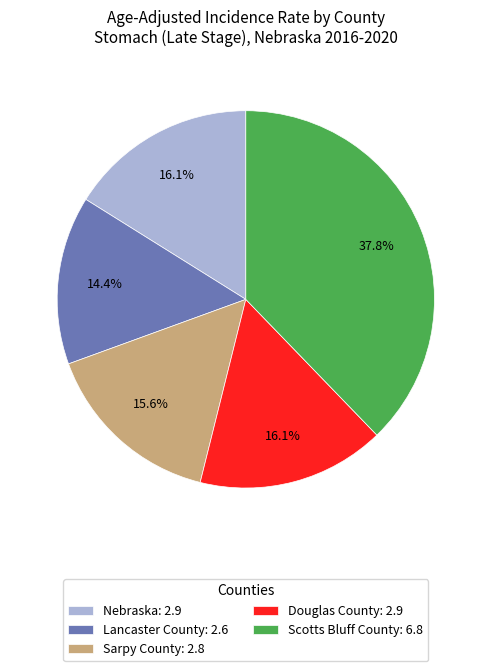

True or false: Sarpy County accounts for 10% of the total.

False